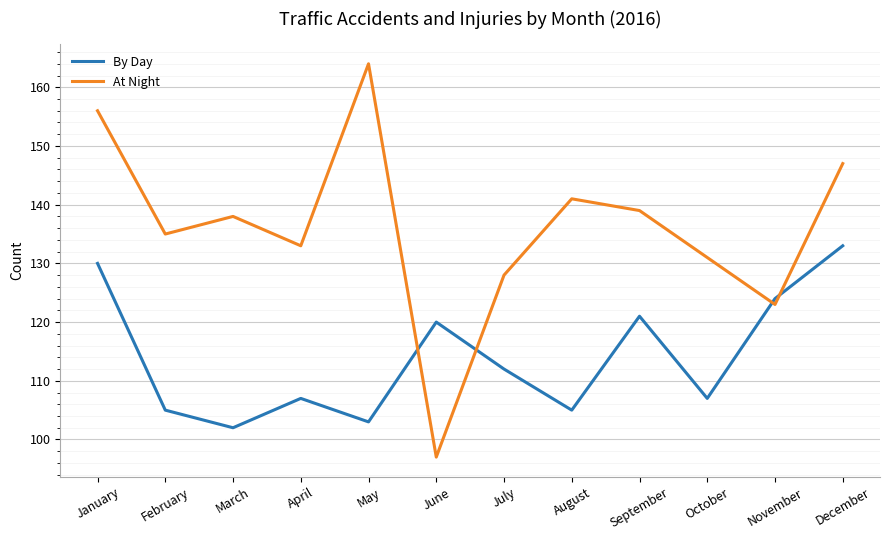

Rank the categories by At Night value from lowest to highest.

June, November, July, October, April, February, March, September, August, December, January, May